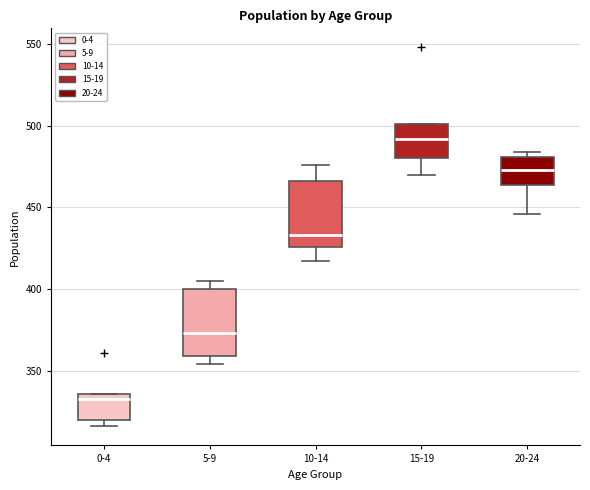

Reading left to right, transcribe this box plot: for each box, give where its median line is, the range the box spans, and where its two whiskers end, as read against the y-axis. The values are not printed on the chart, so give them approximately, as read against the axis.

0-4: median 335 (just below the box's upper edge), box 320 to 335, whiskers 315 to 335
5-9: median 375, box 360 to 400, whiskers 355 to 405
10-14: median 435, box 425 to 465, whiskers 415 to 475
15-19: median 490, box 480 to 500, whiskers 470 to 500
20-24: median 475, box 465 to 480, whiskers 445 to 485